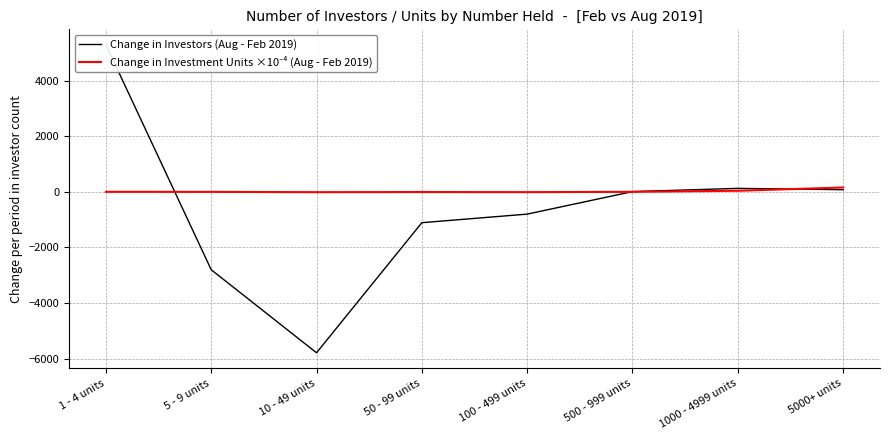

What is the sum of all Change in Investors (Aug - Feb 2019) values?

-4999.0